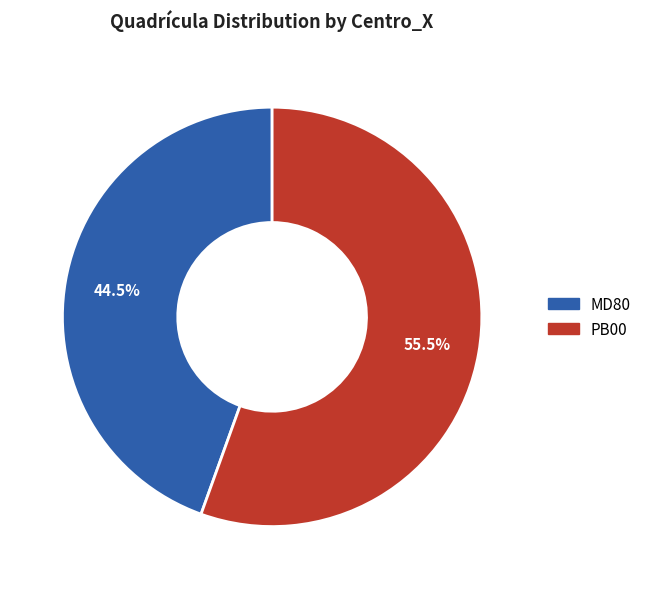

What is the ratio of the value at MD80 to the value at PB00?

0.8